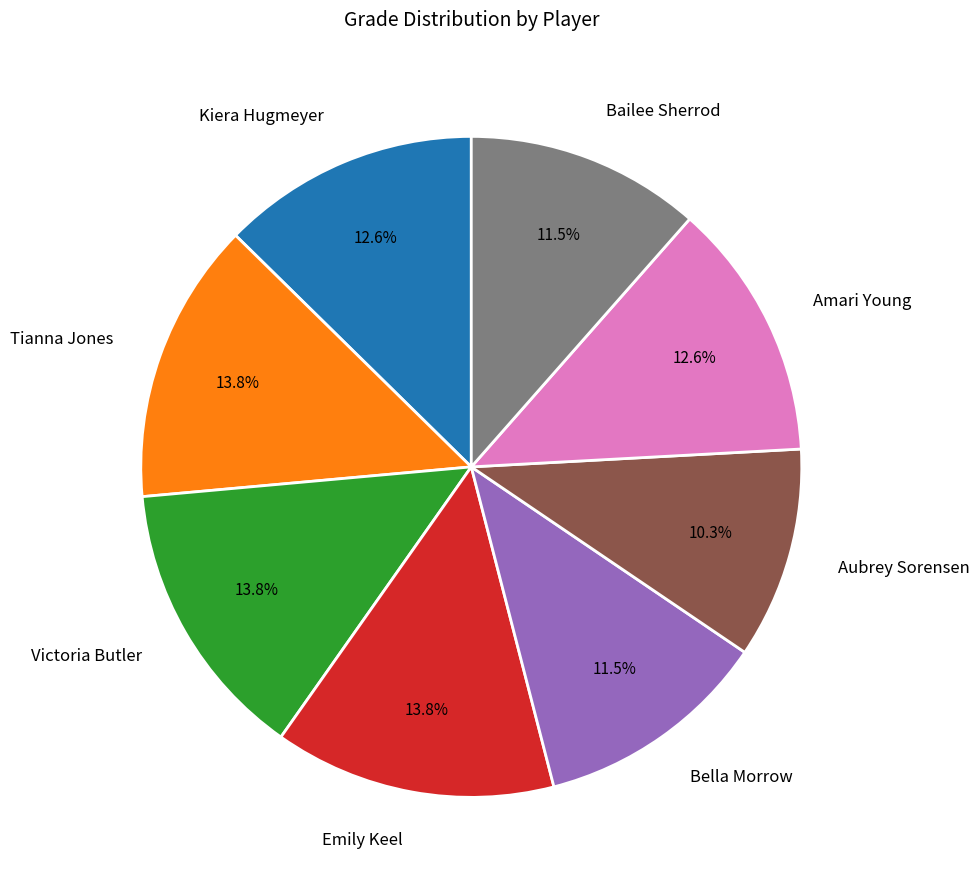

To the nearest percent, what portion does Victoria Butler represent?

14%